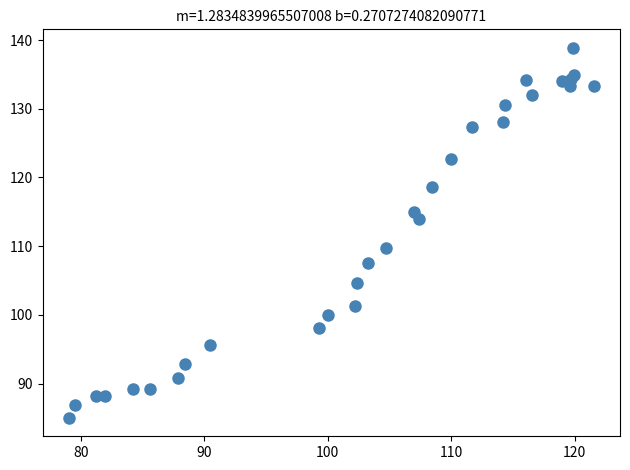

What Y value in the scatter plot is closest to 111?

109.8